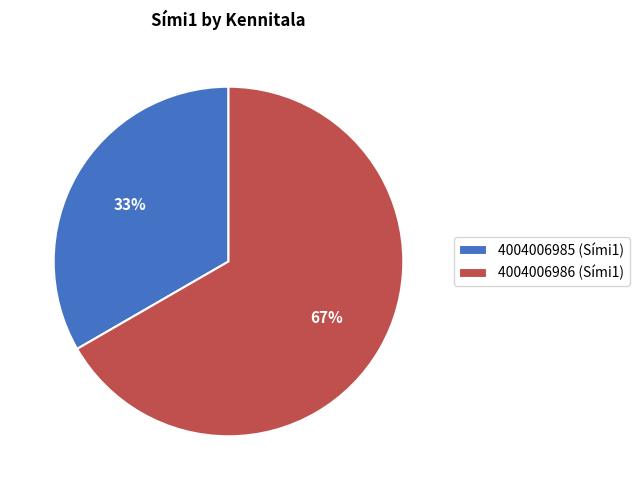

How many segments does this pie chart have?

2